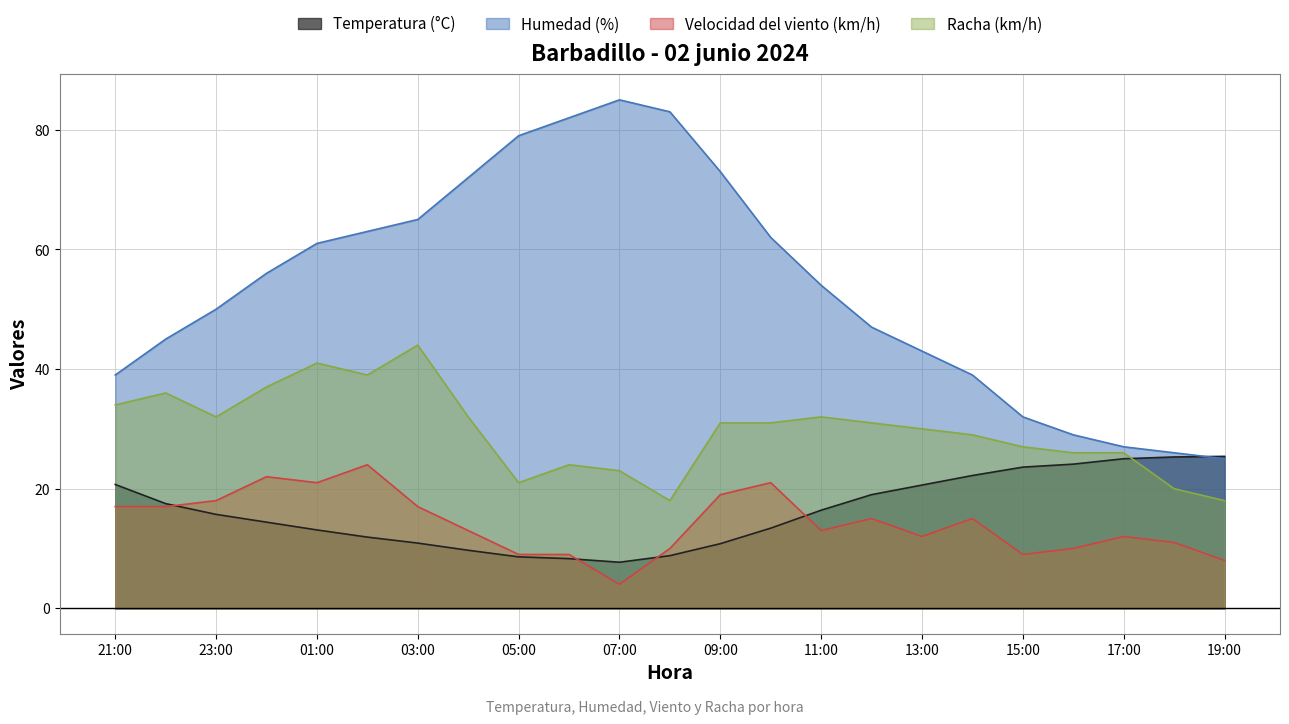

At which label does Humedad (%) first exceed 54?

00:00